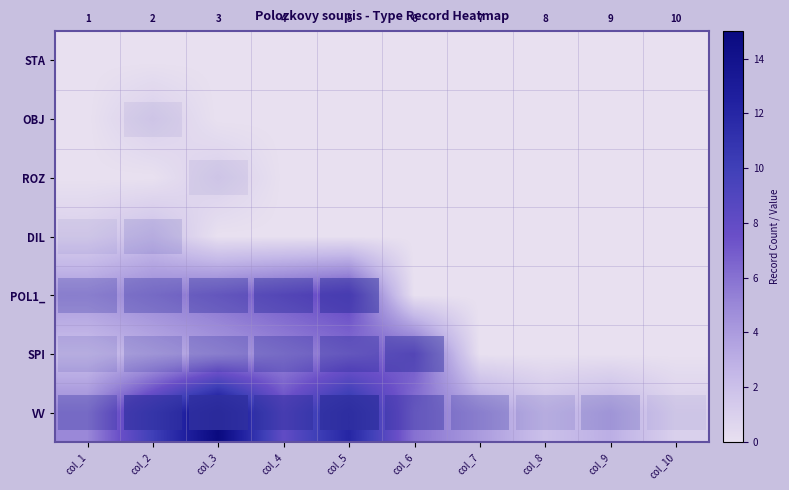

The row_2 series shows 0 at col_4. True or false?

False